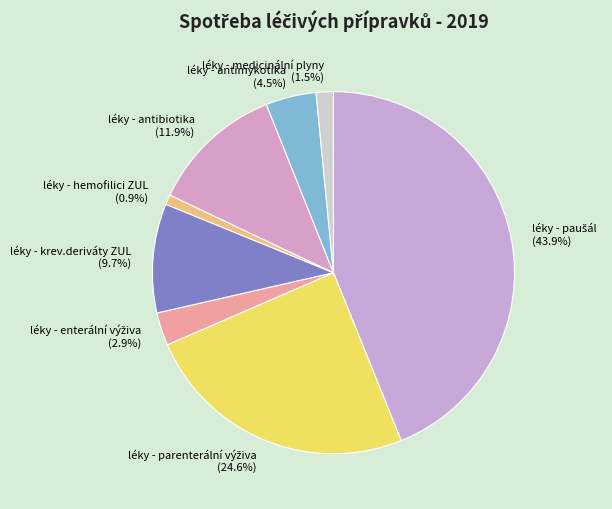

Does any single category account for the majority?

No